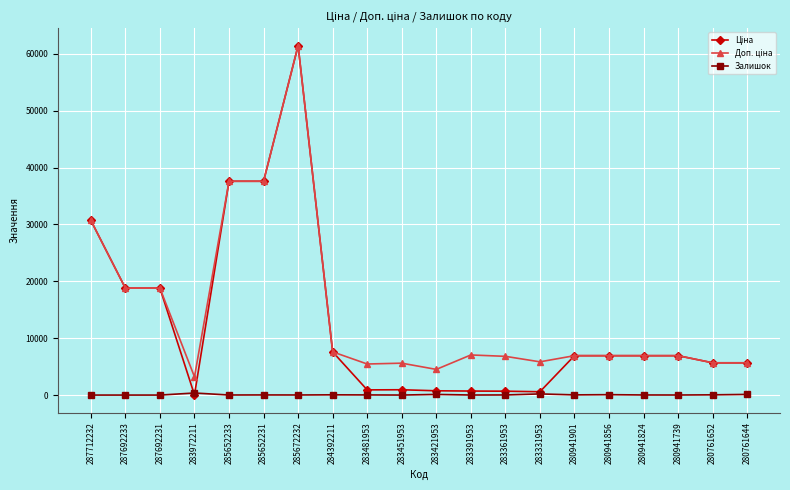

At which category is the sum across all series the highest?

285672232